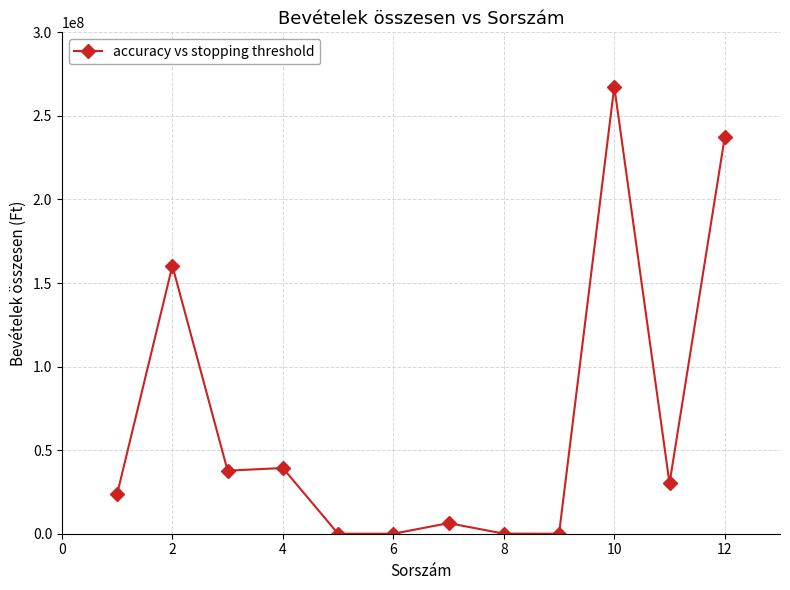

How many lines are shown in the chart?

1